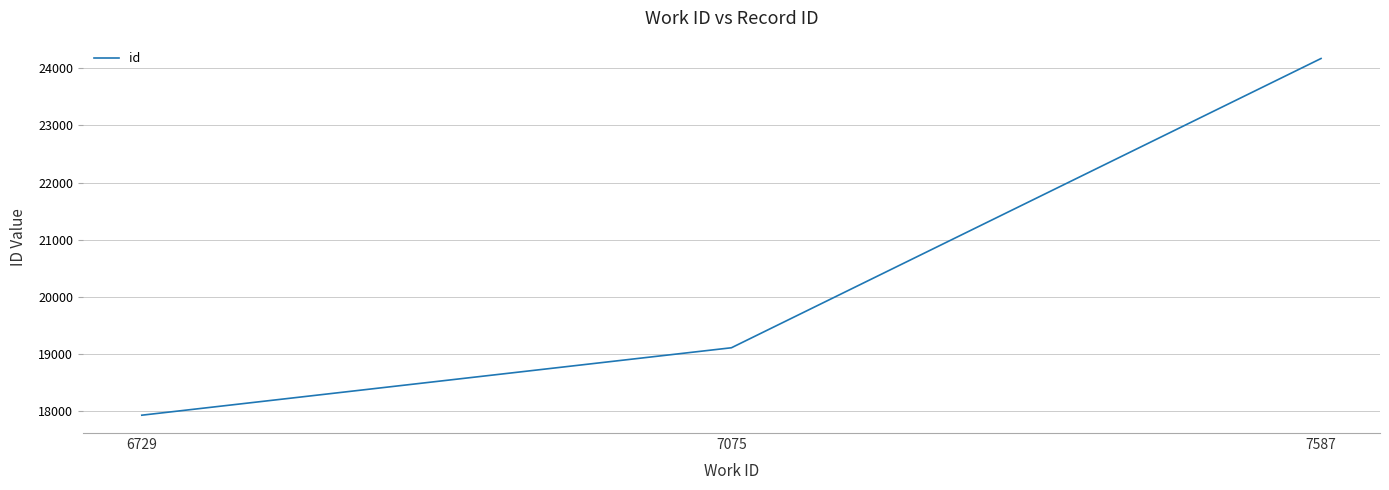

The chart shows a value of 31743 at 6729. True or false?

False